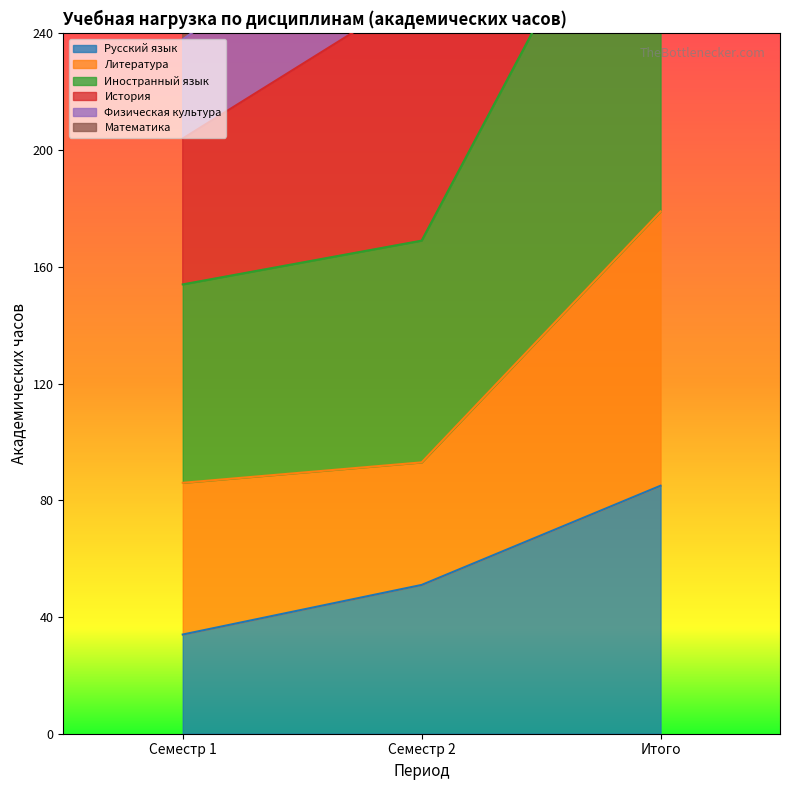

Which category has the lowest value in the Русский язык series?

Семестр 1